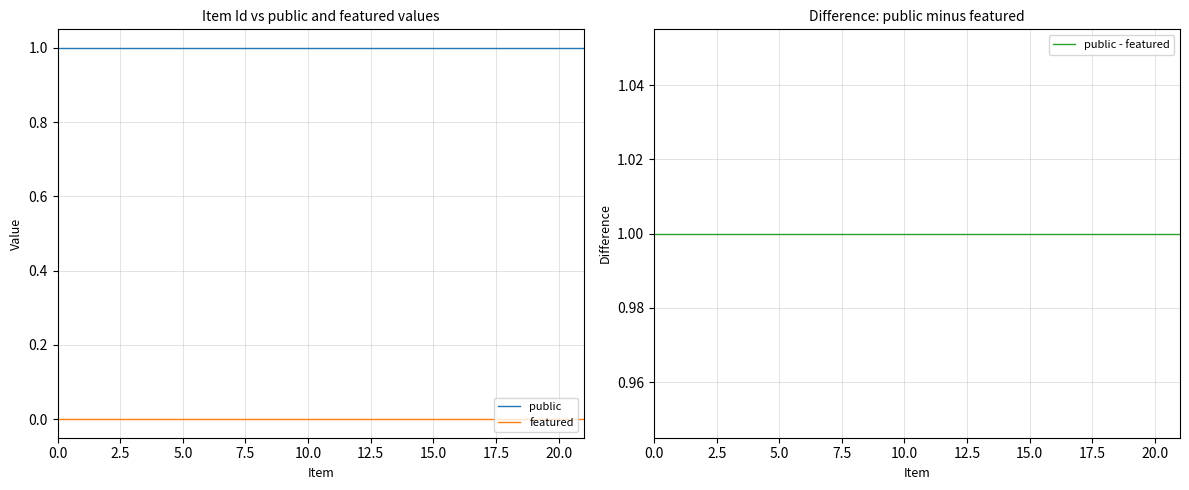

What is the label of the 17th point from the left?

16